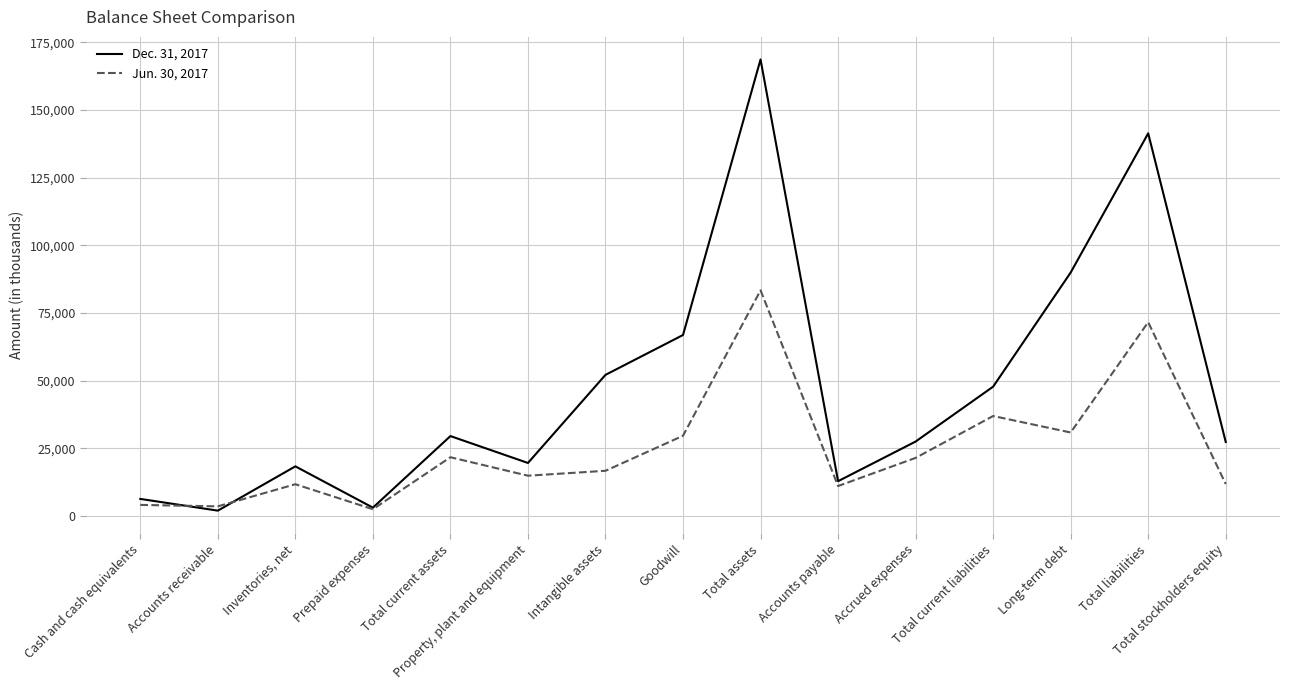

Which series has the widest spread of values?

Dec. 31, 2017